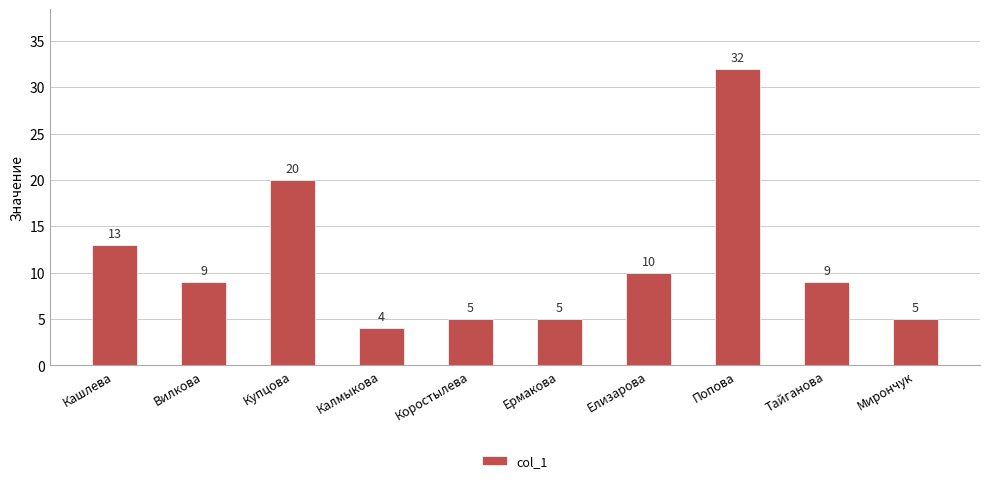

Where is the data nearest to the value 18?

Купцова